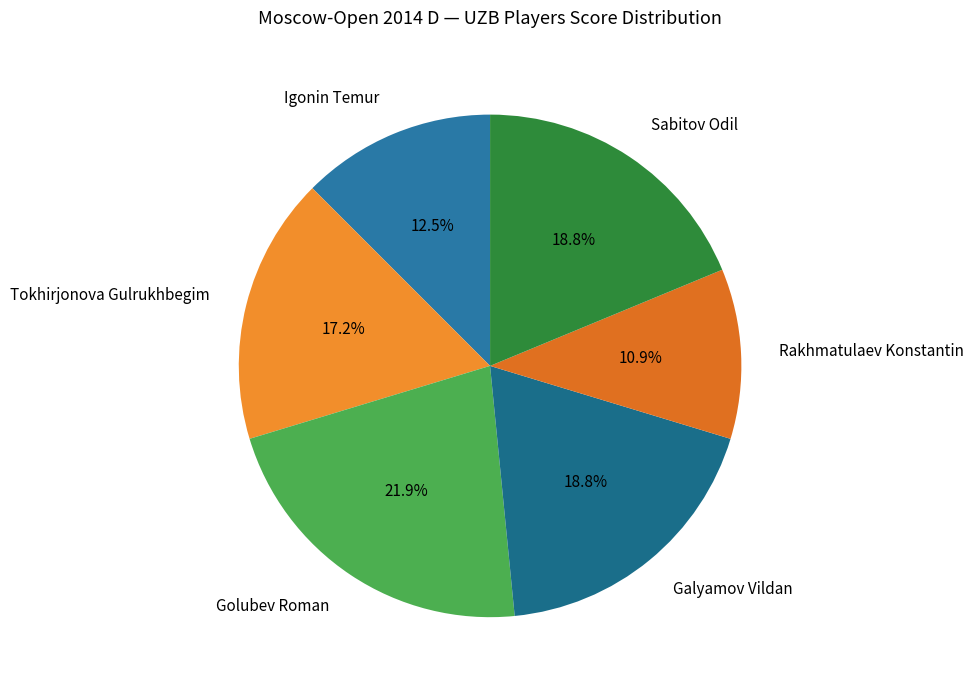

To the nearest percent, what percentage of the pie is Rakhmatulaev Konstantin?

11%